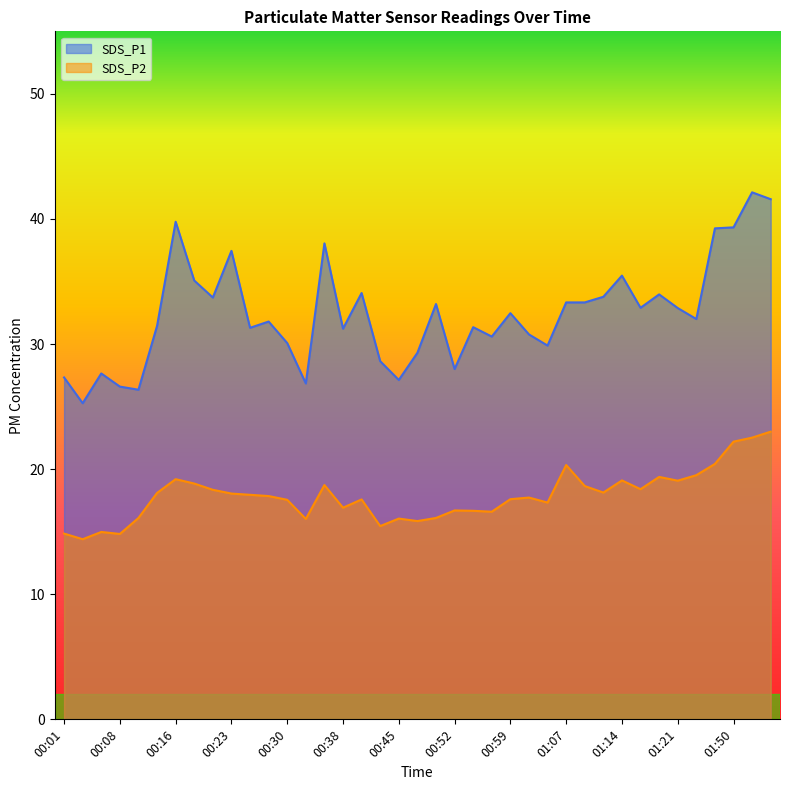

What is the value of the SDS_P2 point at the 1st from the left?

14.8